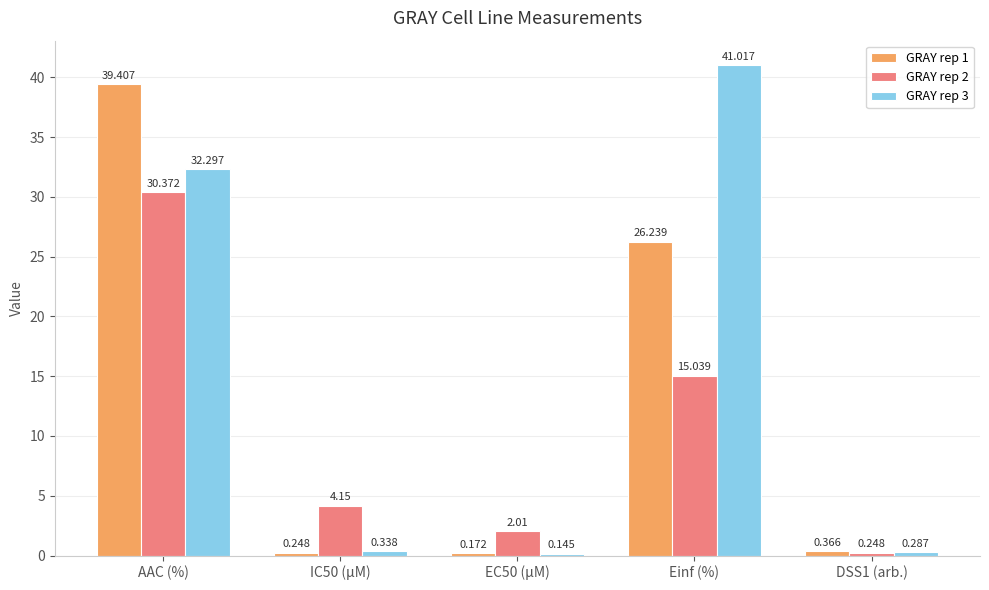

Is the value of GRAY rep 1 at AAC (%) greater than the value of GRAY rep 2 at Einf (%)?

Yes